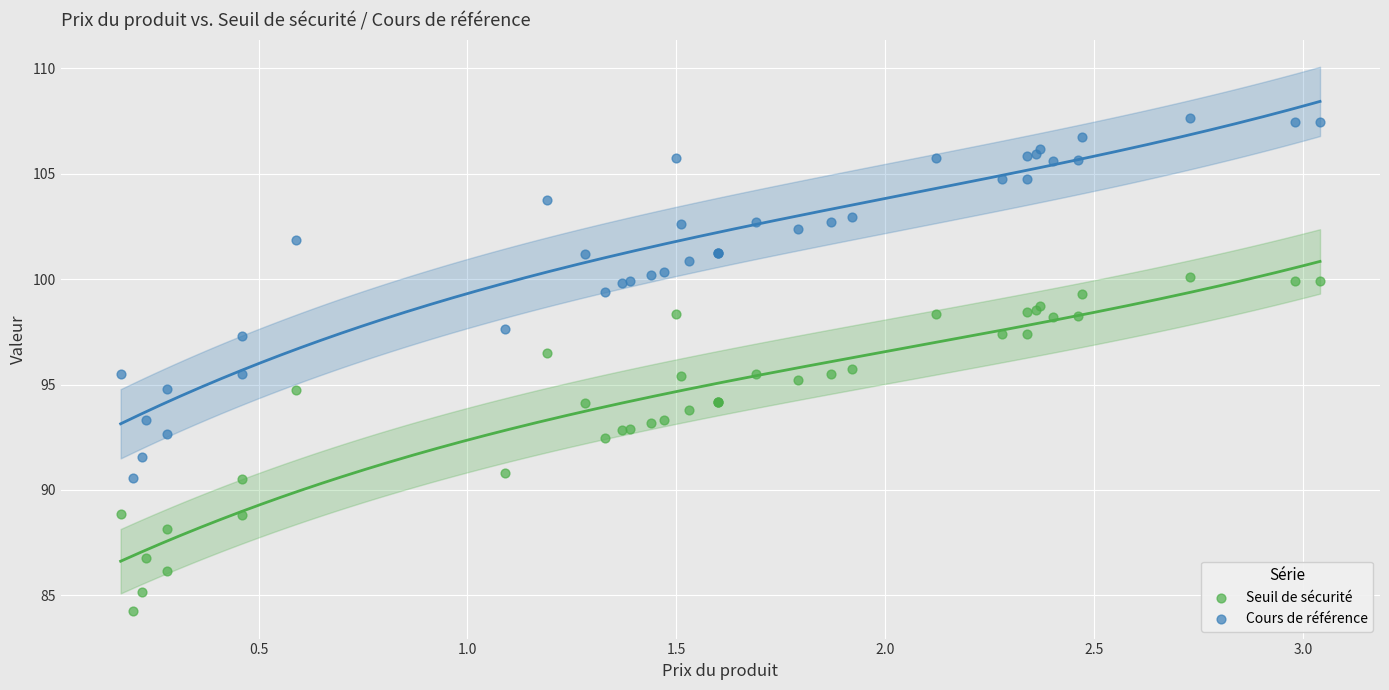

Which series has the largest Y range (max minus min)?

Cours de référence